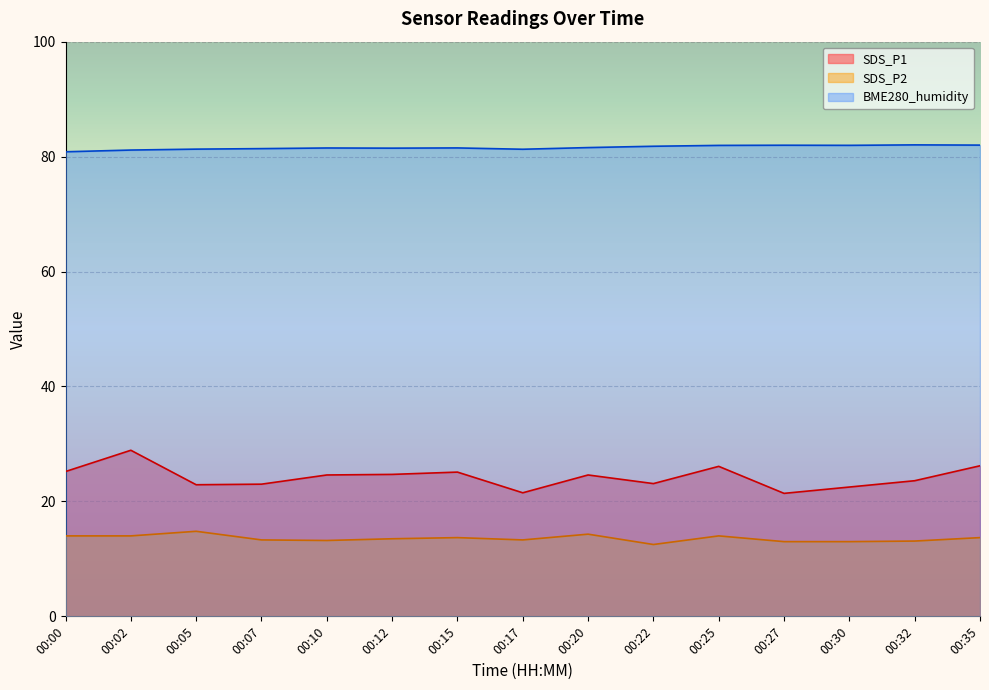

How many data points does each series have?

15